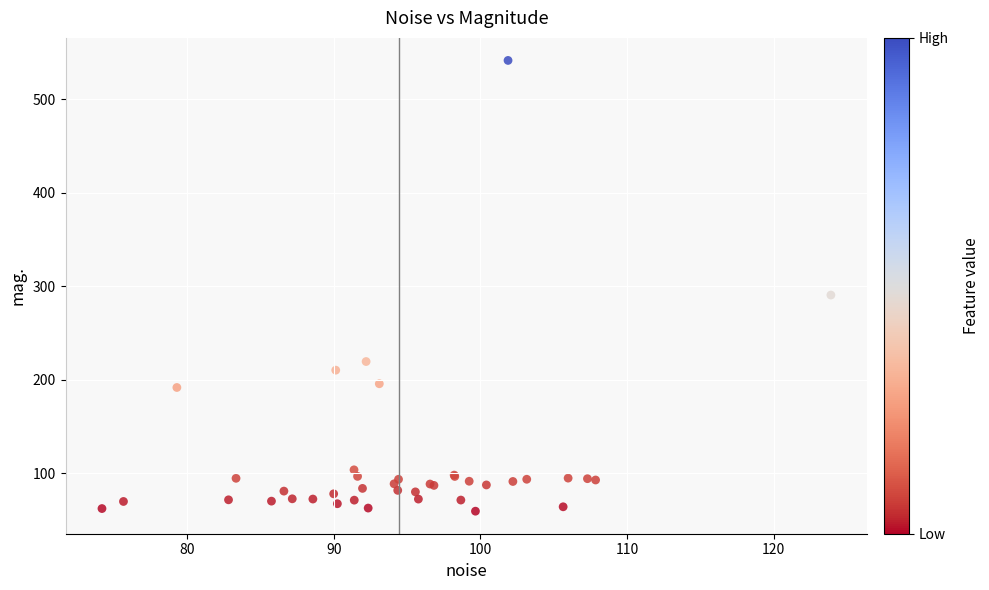

What Y value in the scatter plot is closest to 300?

290.5